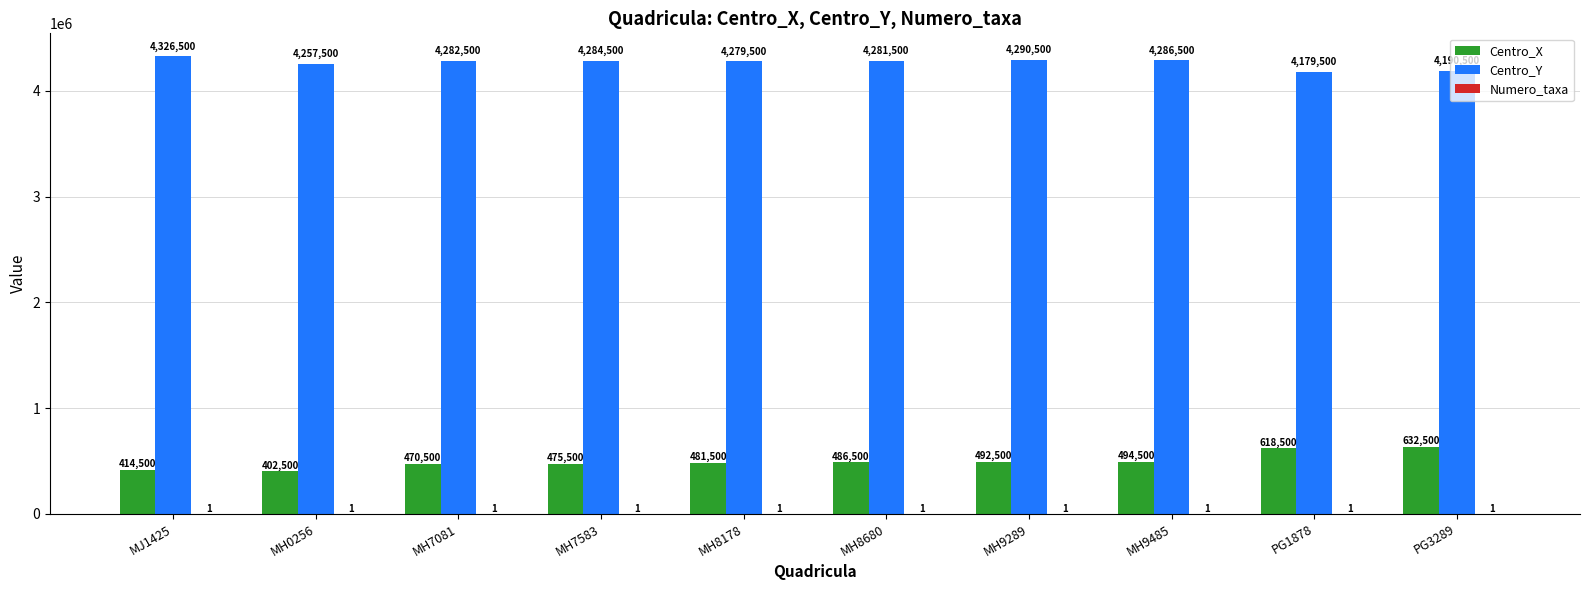

What is the maximum value for Centro_X?

632500